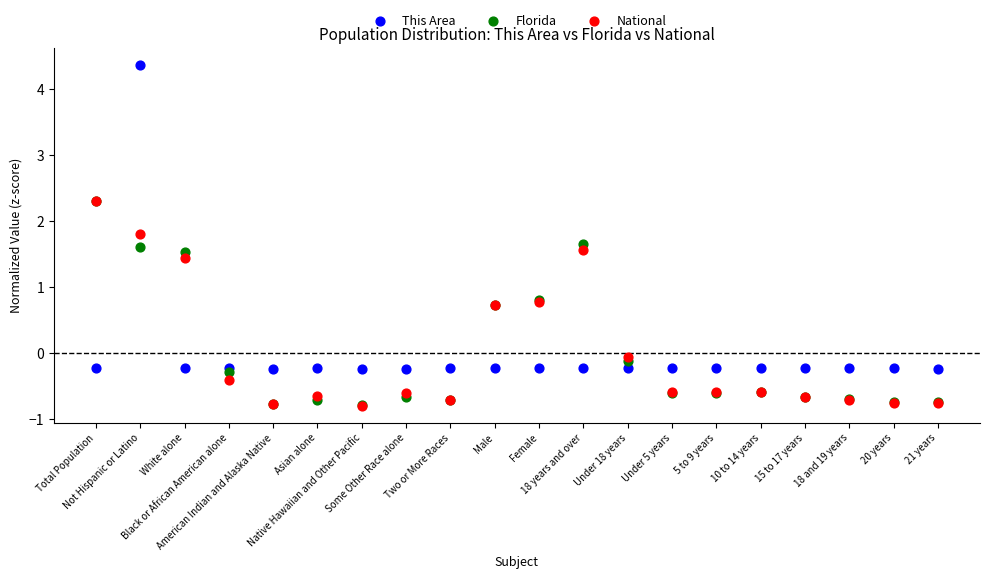

Which series contains the highest Y value?

This Area